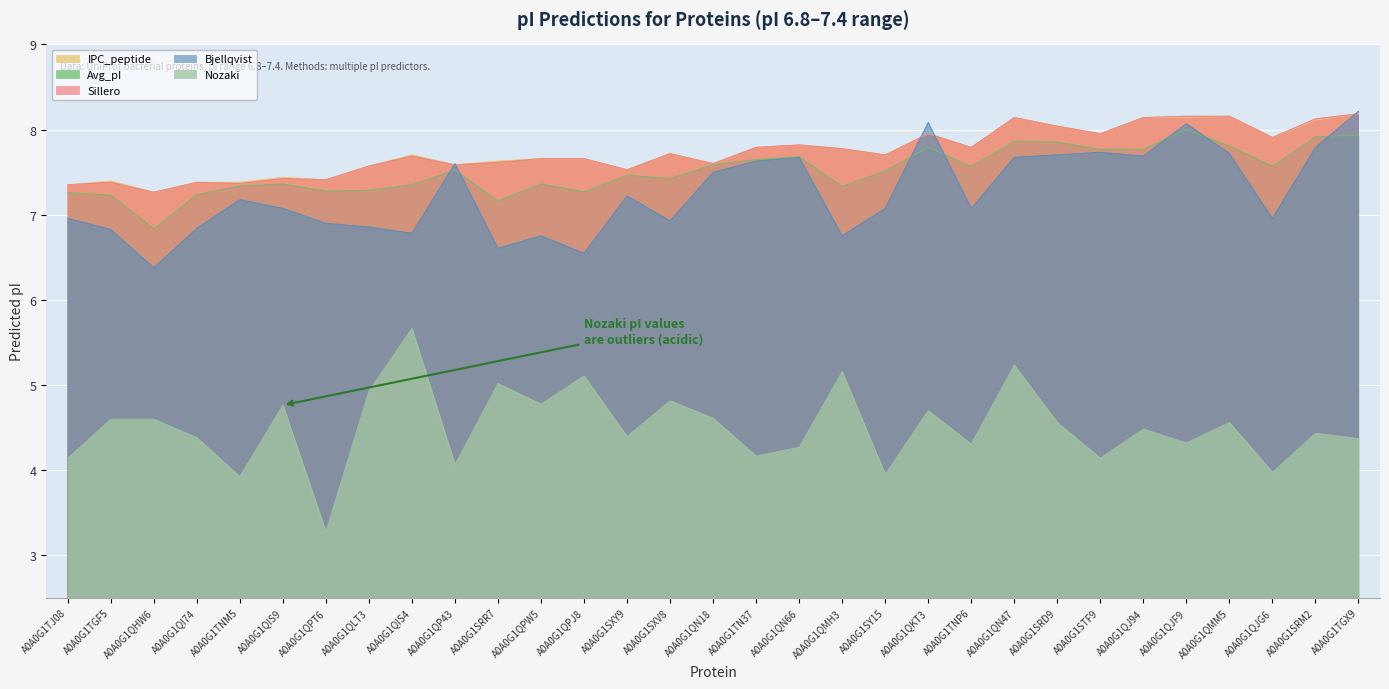

What is the label of the 19th point from the left?

A0A0G1QMH3